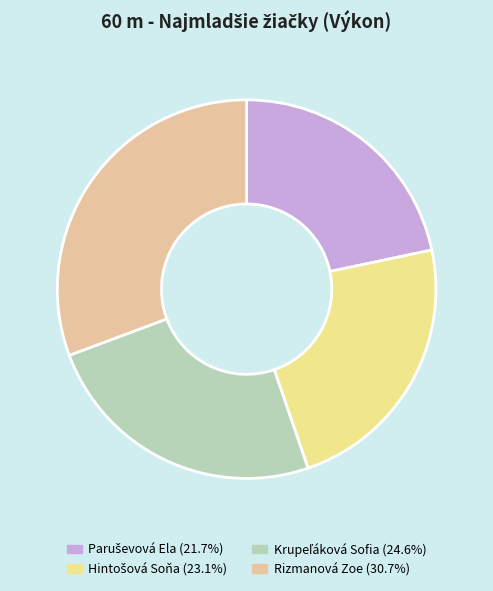

Which category has the biggest portion of the pie?

Rizmanová Zoe